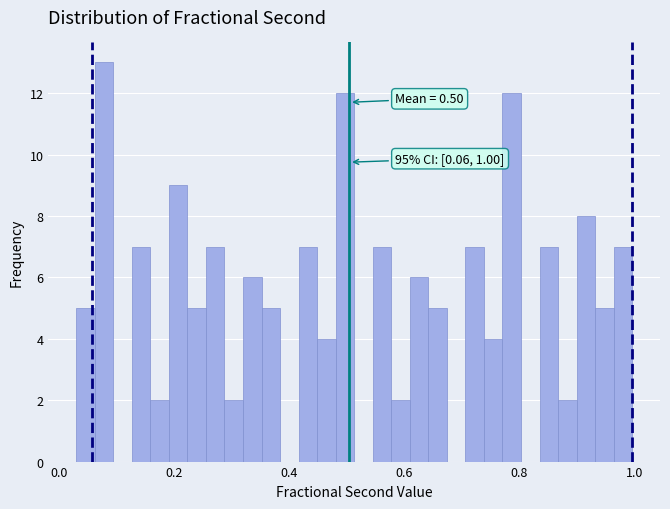

Around what value on the x-axis is the tallest bar? Give the approximate position of its centre, as read against the axis.

0.08